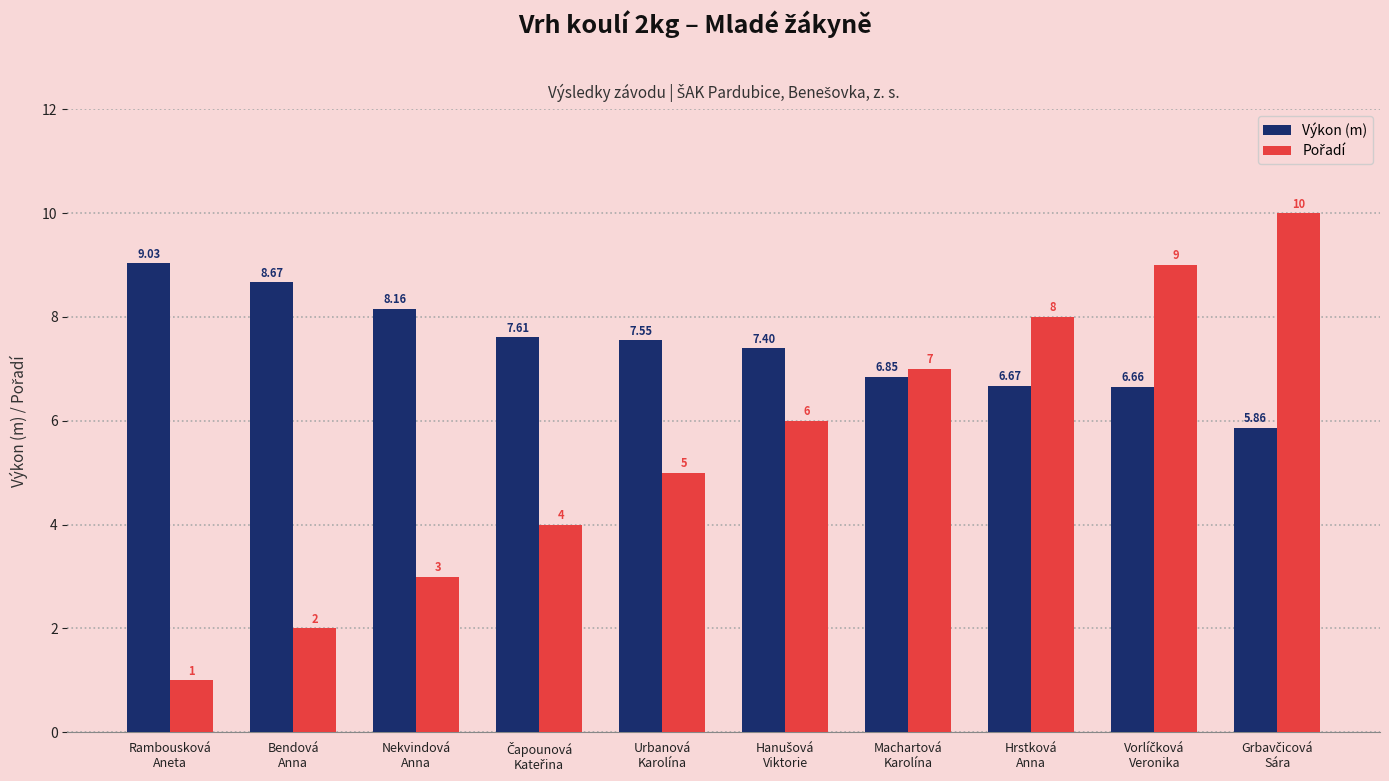

The Výkon (m) series shows 6.7 at Hrstková
Anna. True or false?

True